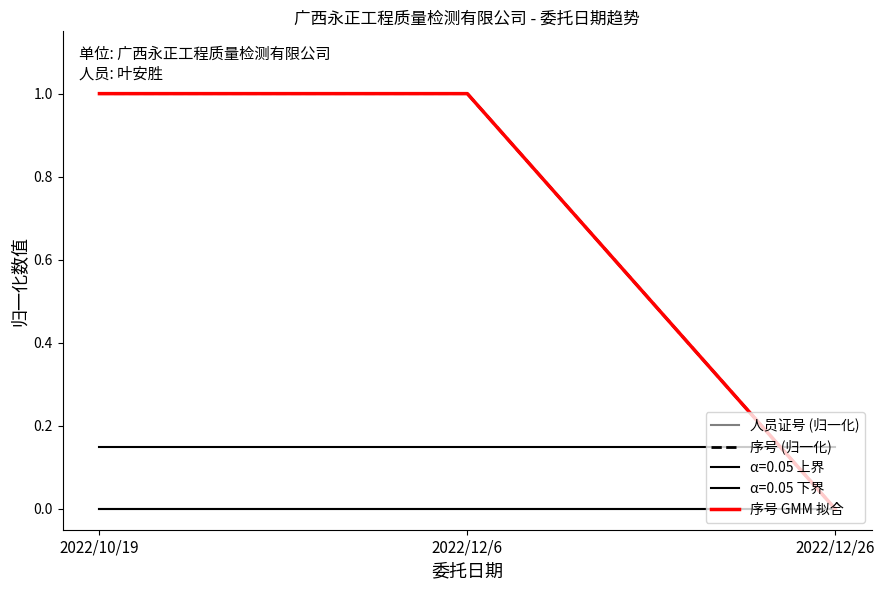

Is this an area chart (filled region under the line)?

No